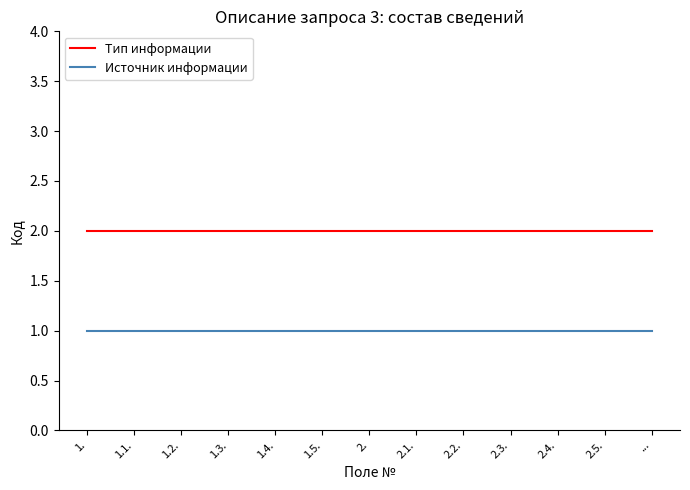

What is the difference between the highest and lowest values at 2.1.?

1